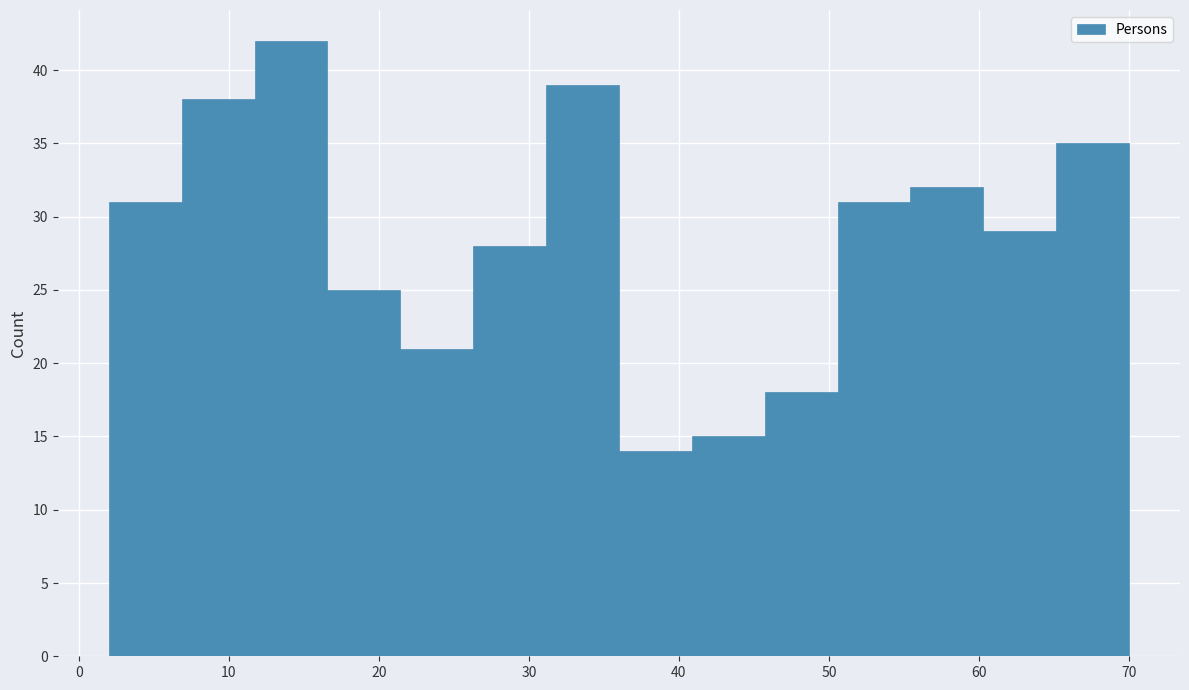

What is the height of the bar covering 36 to 41 on the x-axis? Neither the bar edges nor the heights are printed on the chart, so give them approximately, as read against the axes.

14